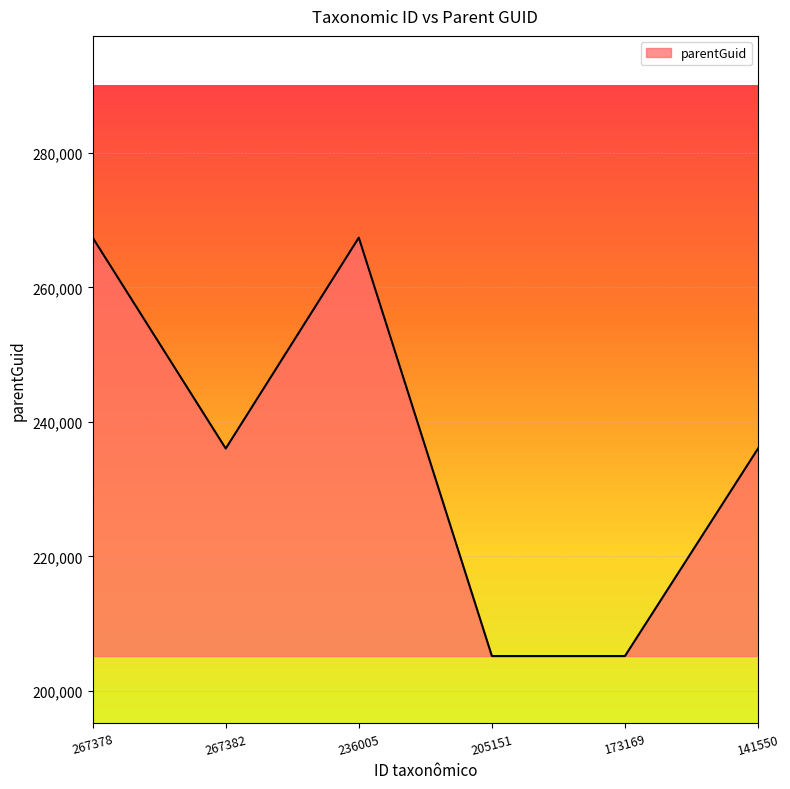

Reading right to left, transcribe all the data shown in this chart.

141550=236028	173169=205167	205151=205167	236005=267390	267382=236028	267378=267390